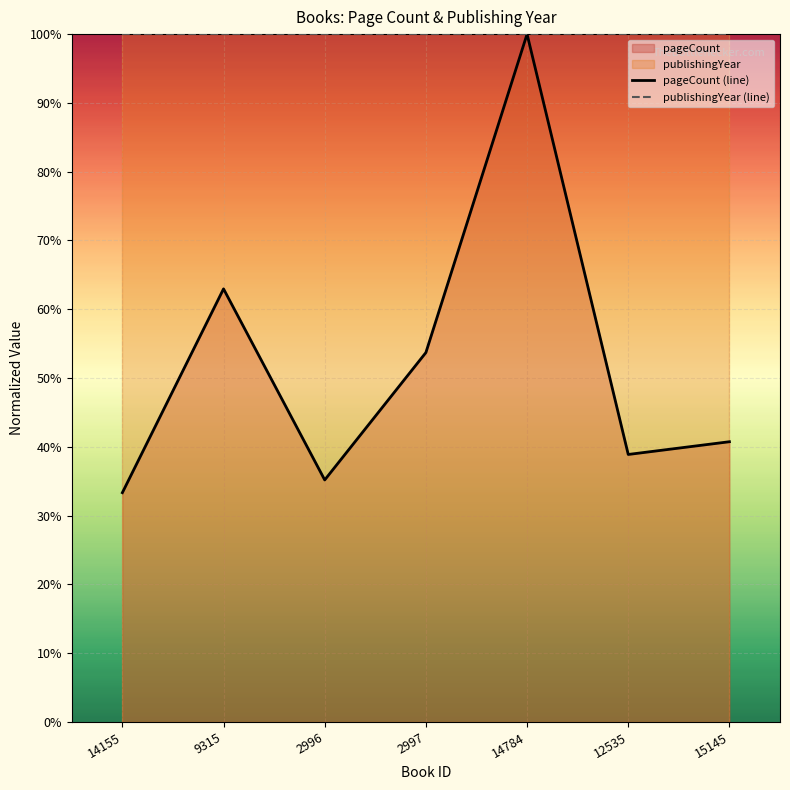

Rank the series by their average value, from lowest to highest.

pageCount (line), publishingYear (line)